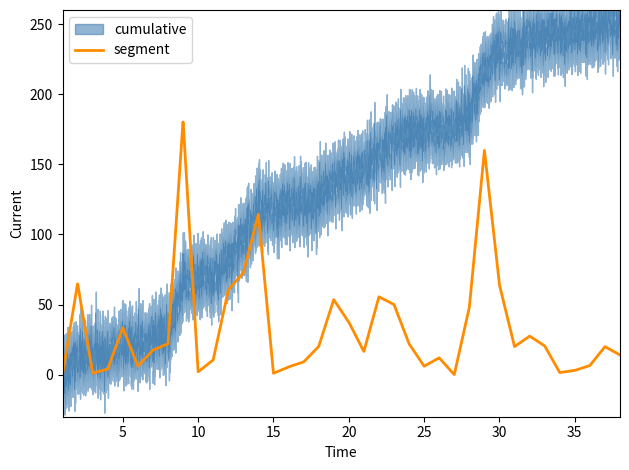

What is the highest value of the segment series?

180.1